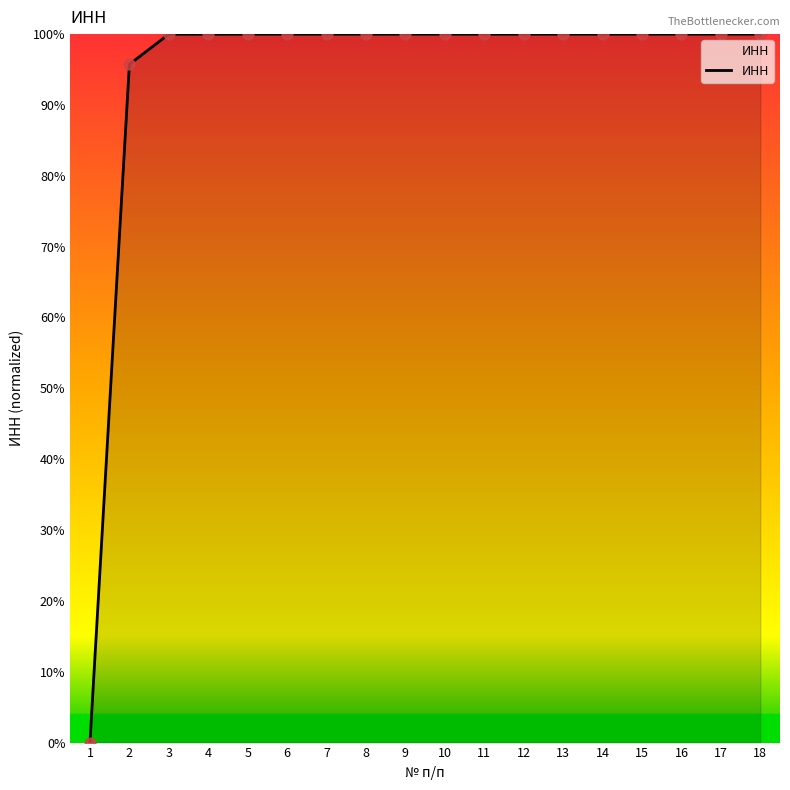

What is the ratio of the value at 10 to the value at 12?

1.0